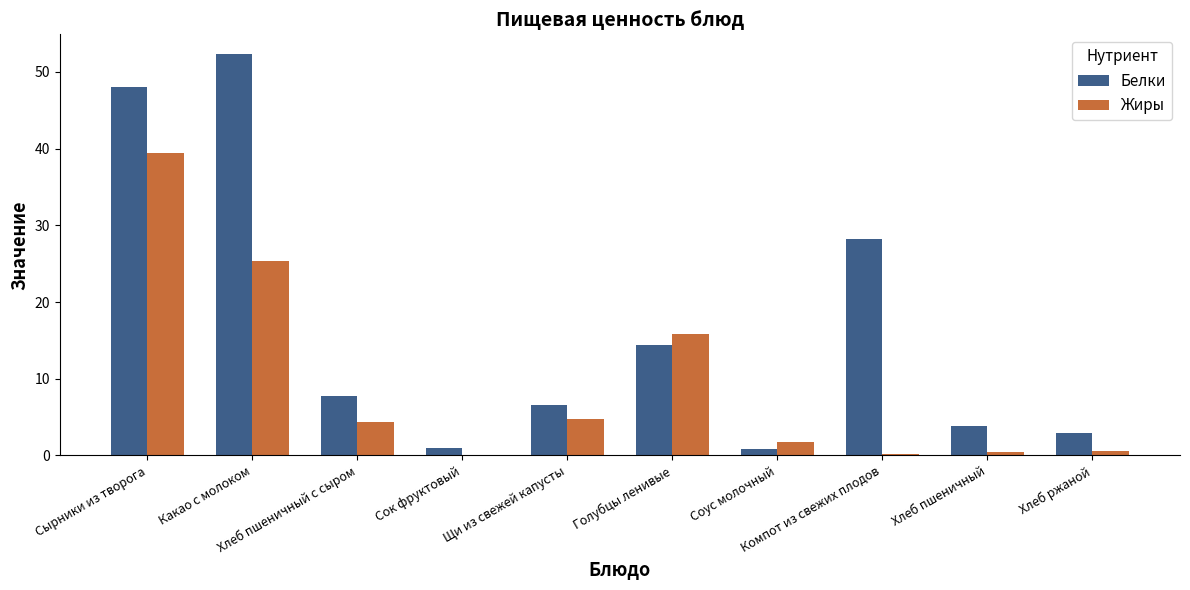

Is it true that Белки equals 14.4 at Голубцы ленивые?

True